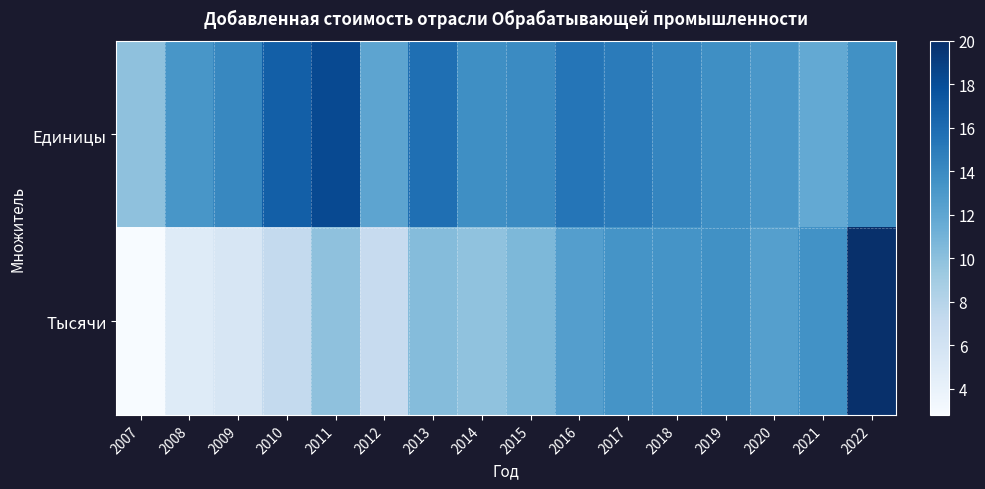

At which category is the sum across all series the highest?

2022